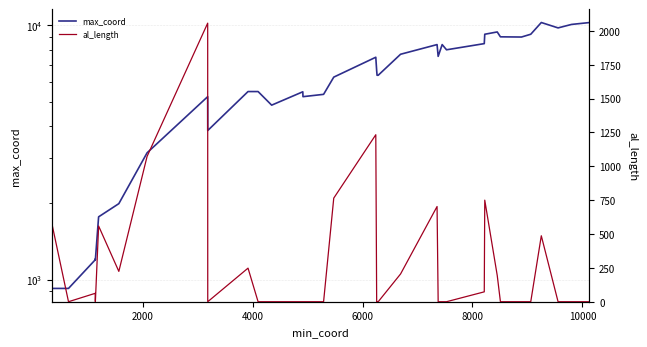

The value of max_coord at 14 is 7385. True or false?

False